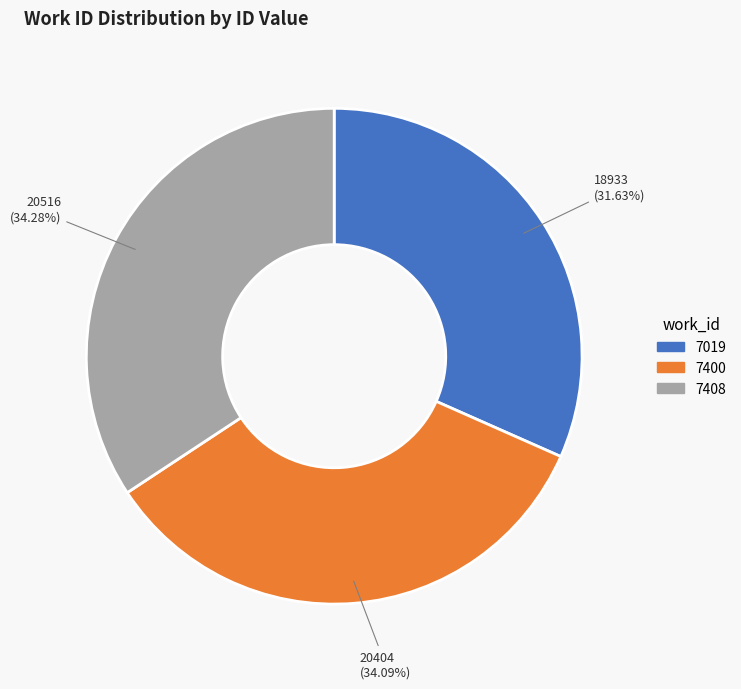

To the nearest percent, what is the difference between the 7400 and 7019 slice percentages?

2%